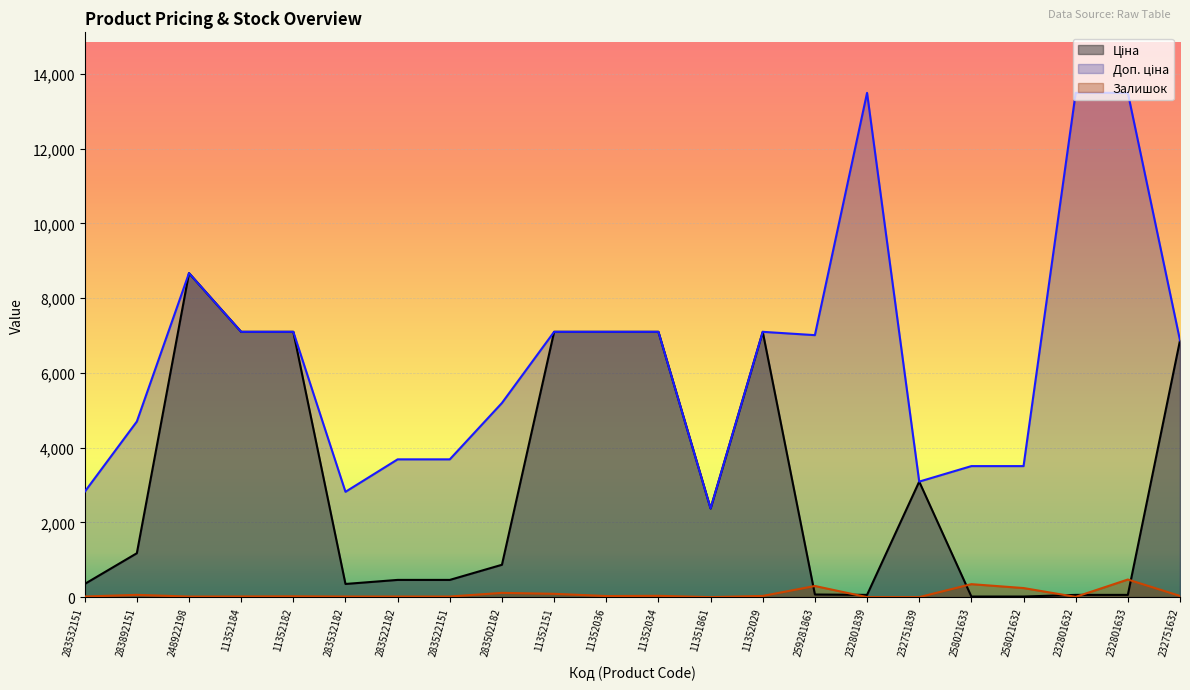

What is the label of the 1st point from the left?

283532151